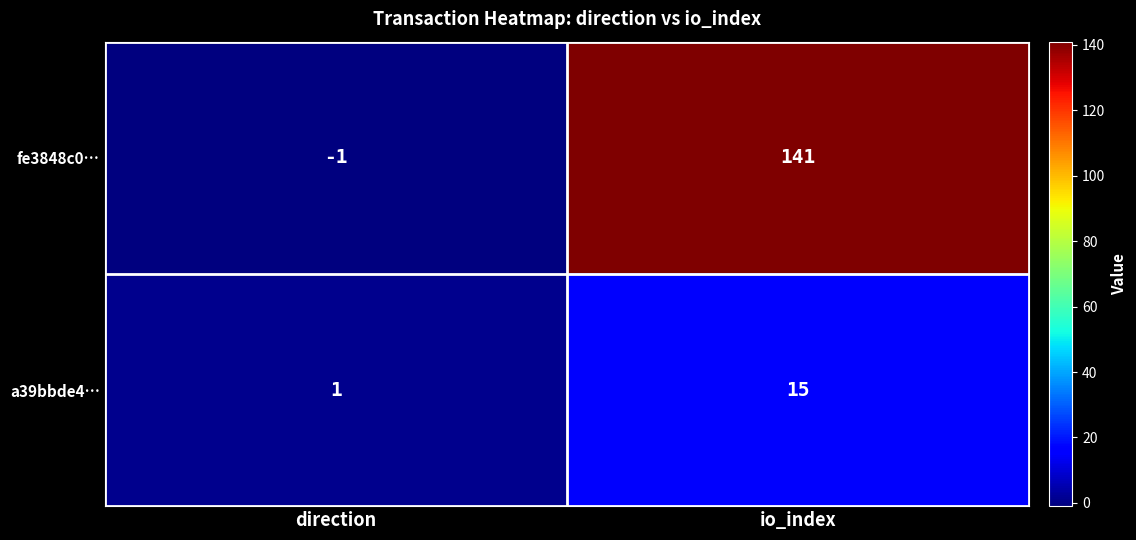

Reading left to right, extract all data points from this chart.

fe3848c0…: direction=-1	io_index=141
a39bbde4…: direction=1	io_index=15